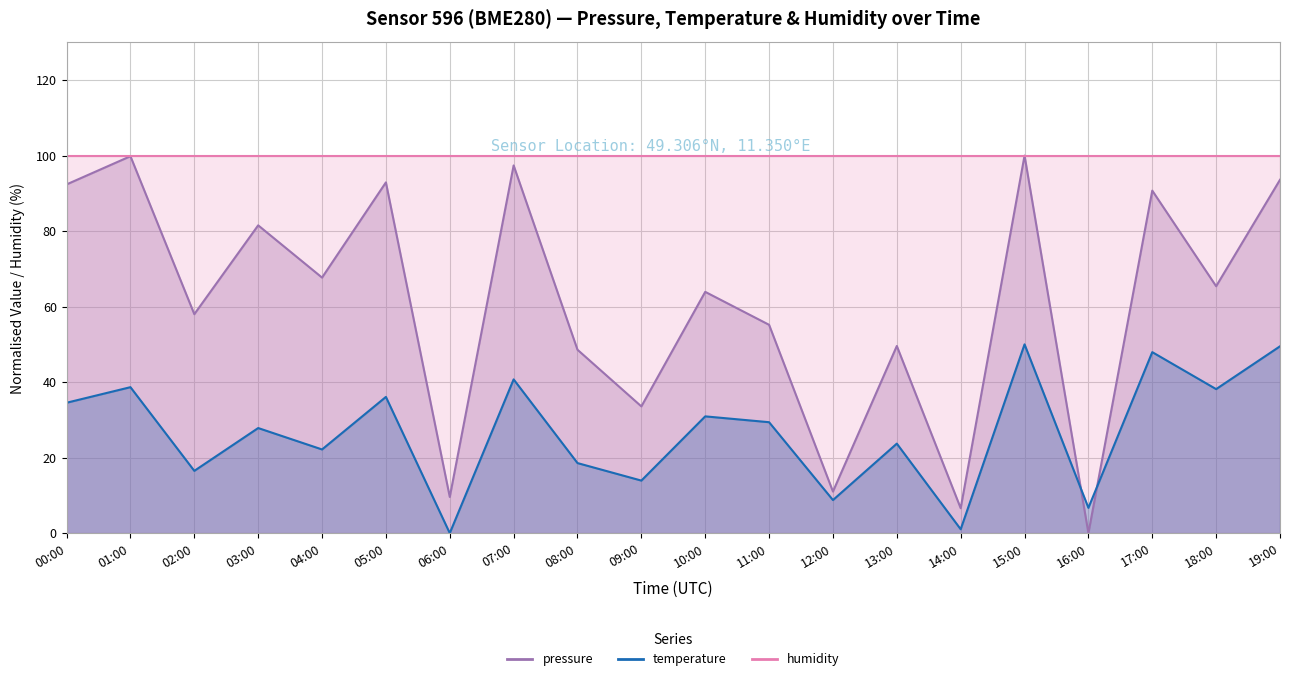

Which series has the widest spread of values?

pressure